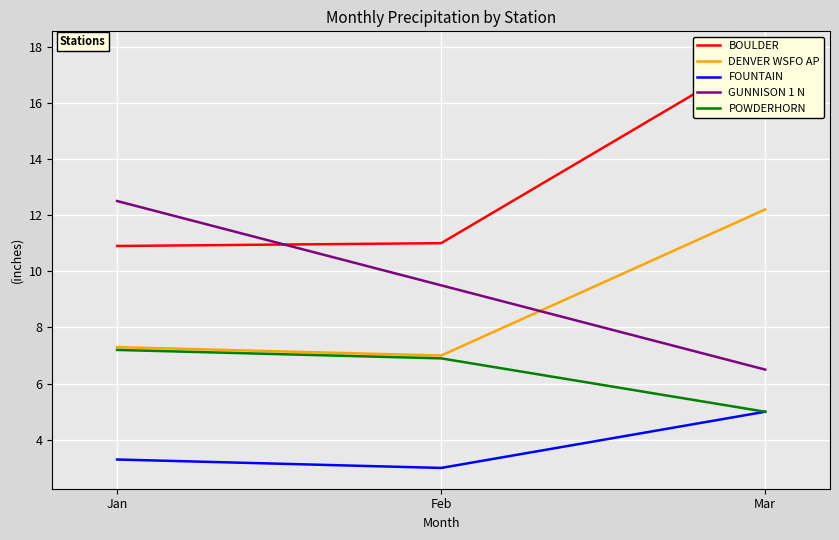

What is the spread (max minus min) of values at Feb?

8.0